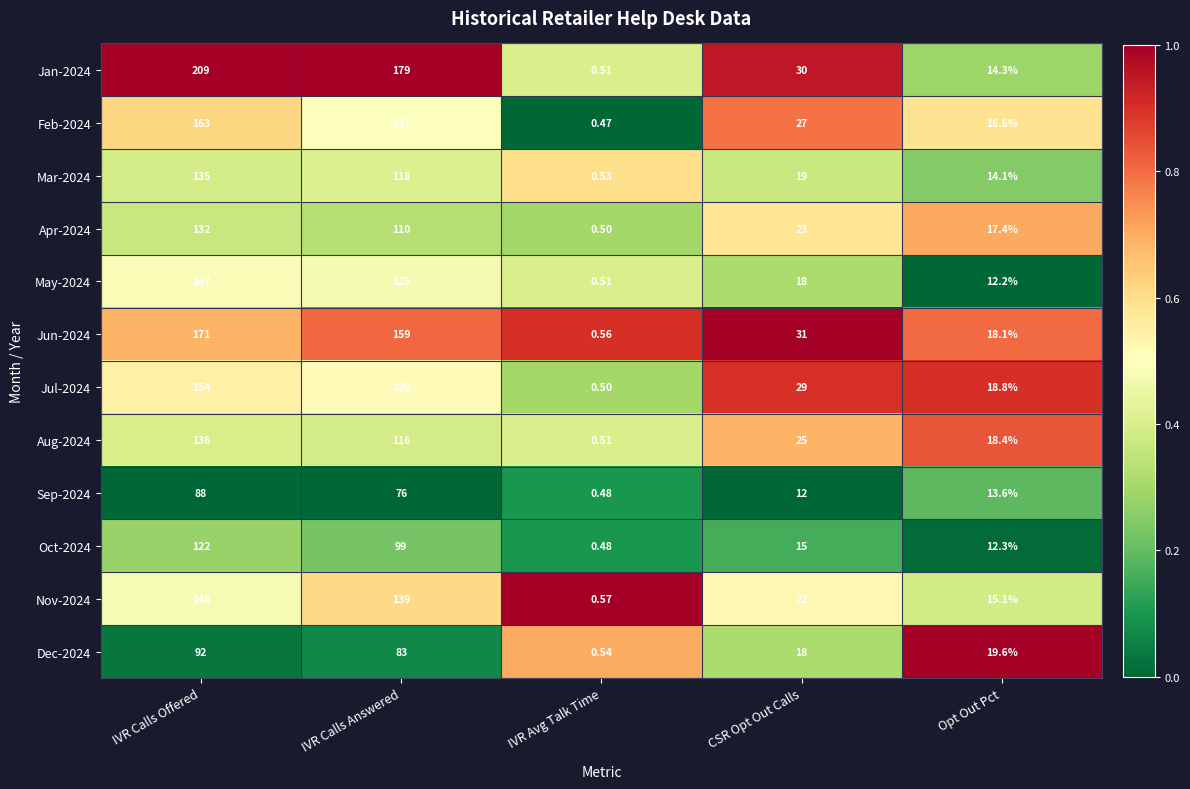

At which label does Dec-2024 first exceed 19?

IVR Calls Offered